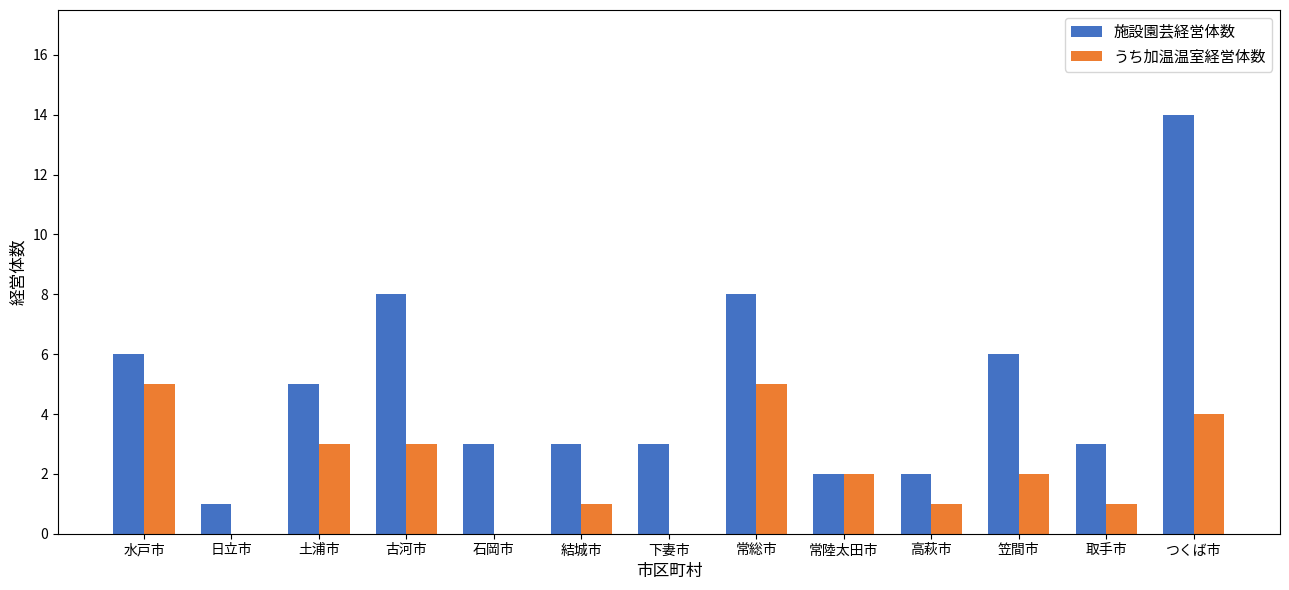

The うち加温温室経営体数 series shows 4 at つくば市. True or false?

True